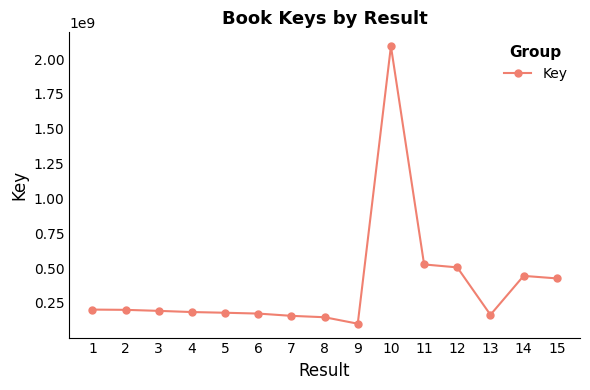

What value does the data have at 12, to the nearest 10?

505002310